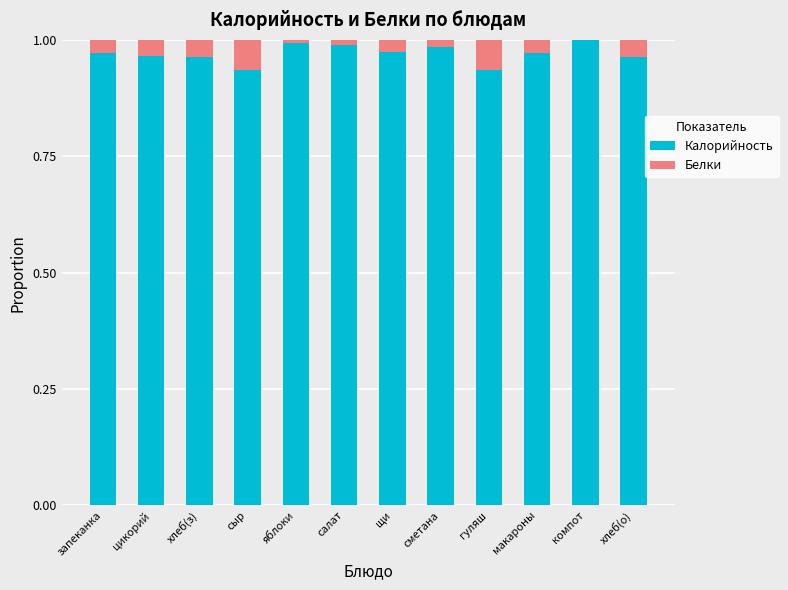

What is the sum of all Калорийность values?

11.6